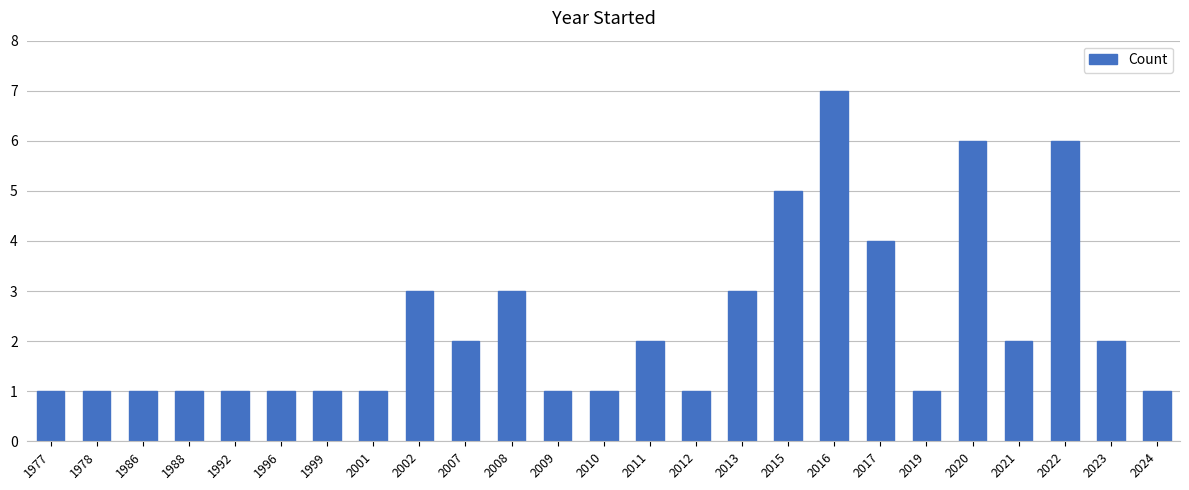

Reading right to left, list all the values displayed in this chart.

2024=1	2023=2	2022=6	2021=2	2020=6	2019=1	2017=4	2016=7	2015=5	2013=3	2012=1	2011=2	2010=1	2009=1	2008=3	2007=2	2002=3	2001=1	1999=1	1996=1	1992=1	1988=1	1986=1	1978=1	1977=1